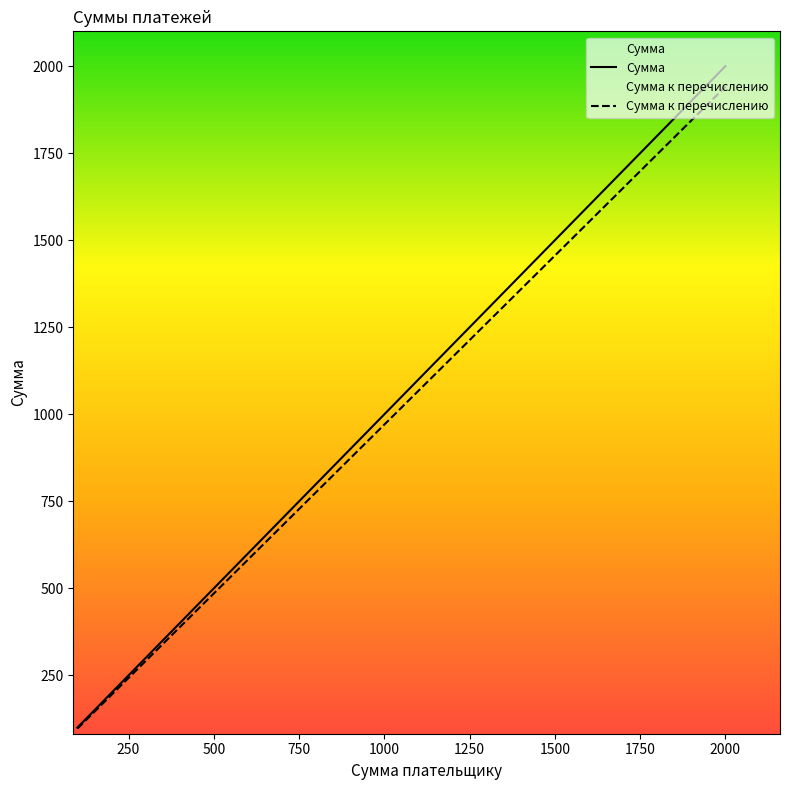

What is the label of the 9th point from the right?

1000